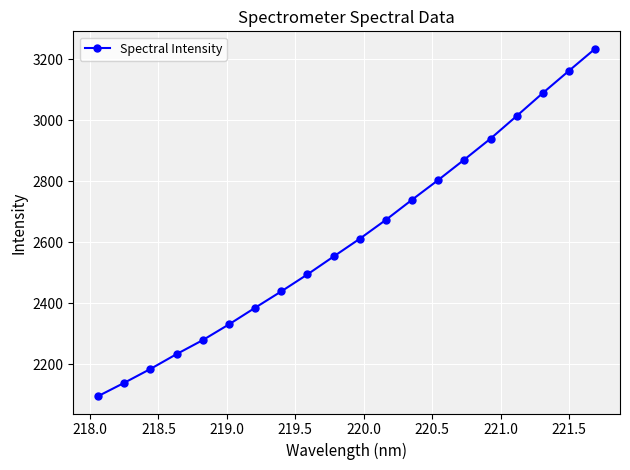

True or false: the data has more than 2 interior local peaks.

False